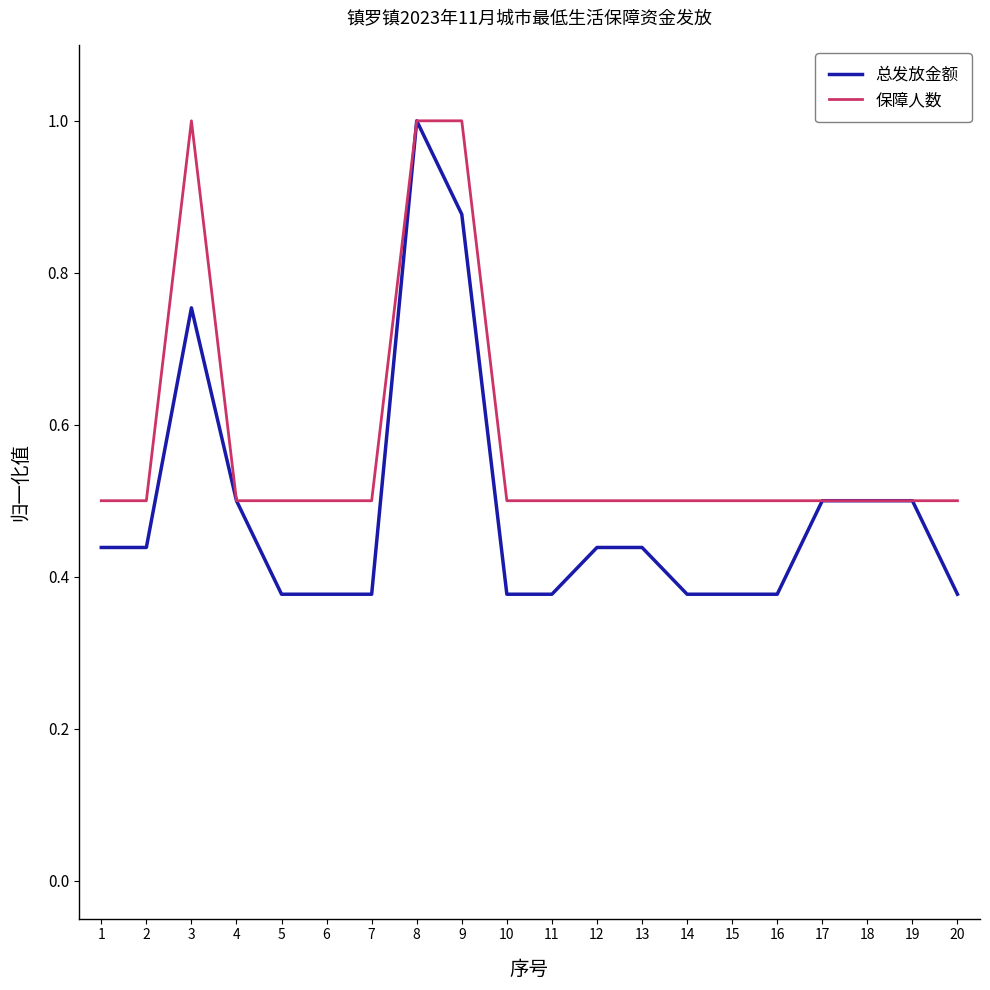

What is the difference between the maximum and second lowest values in the 总发放金额 series?

0.6